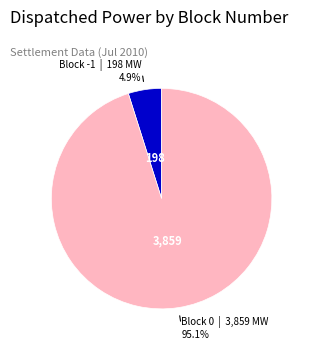

How many slices are in this pie chart?

2